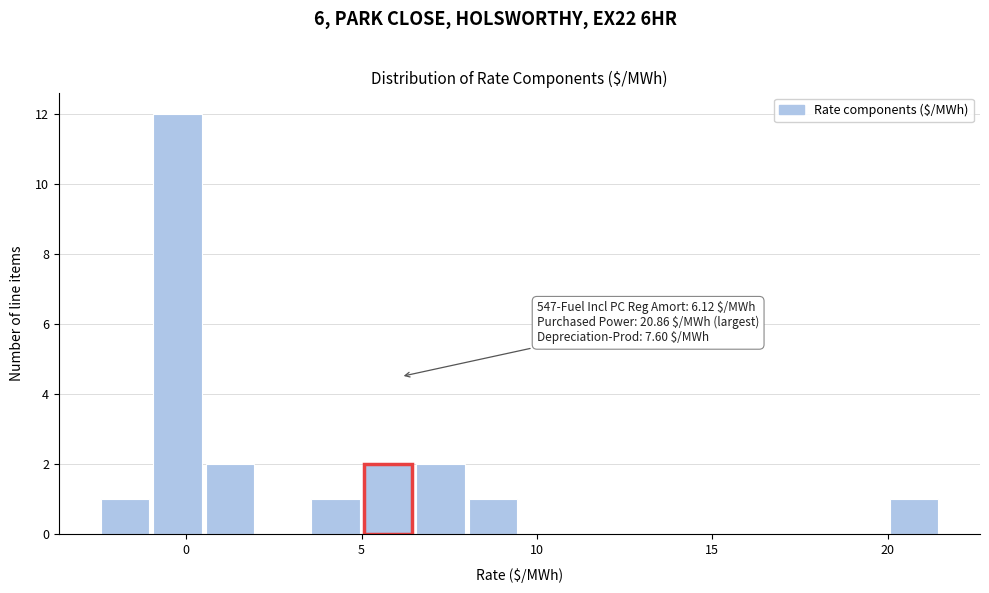

Read against the x-axis, roughly where is the centre of the tallest bar?

0.0